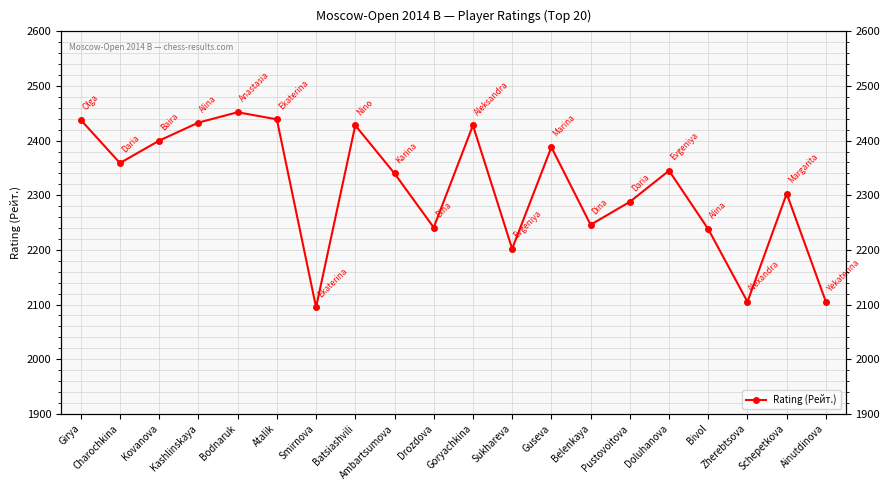

What is the label of the 12th point from the left?

Sukhareva